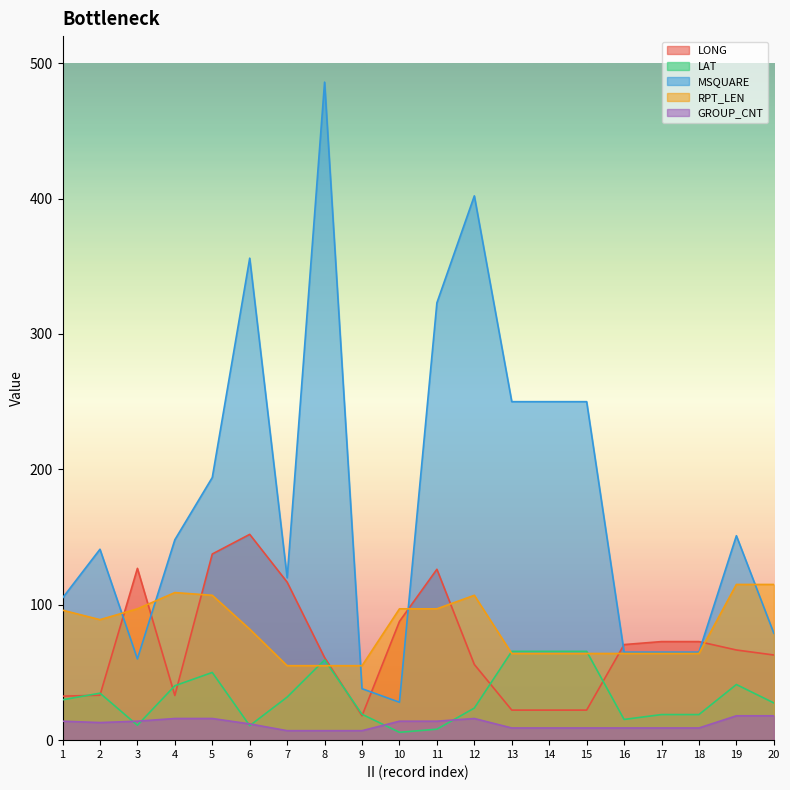

What is the sum of all MSQUARE values?

3576.0